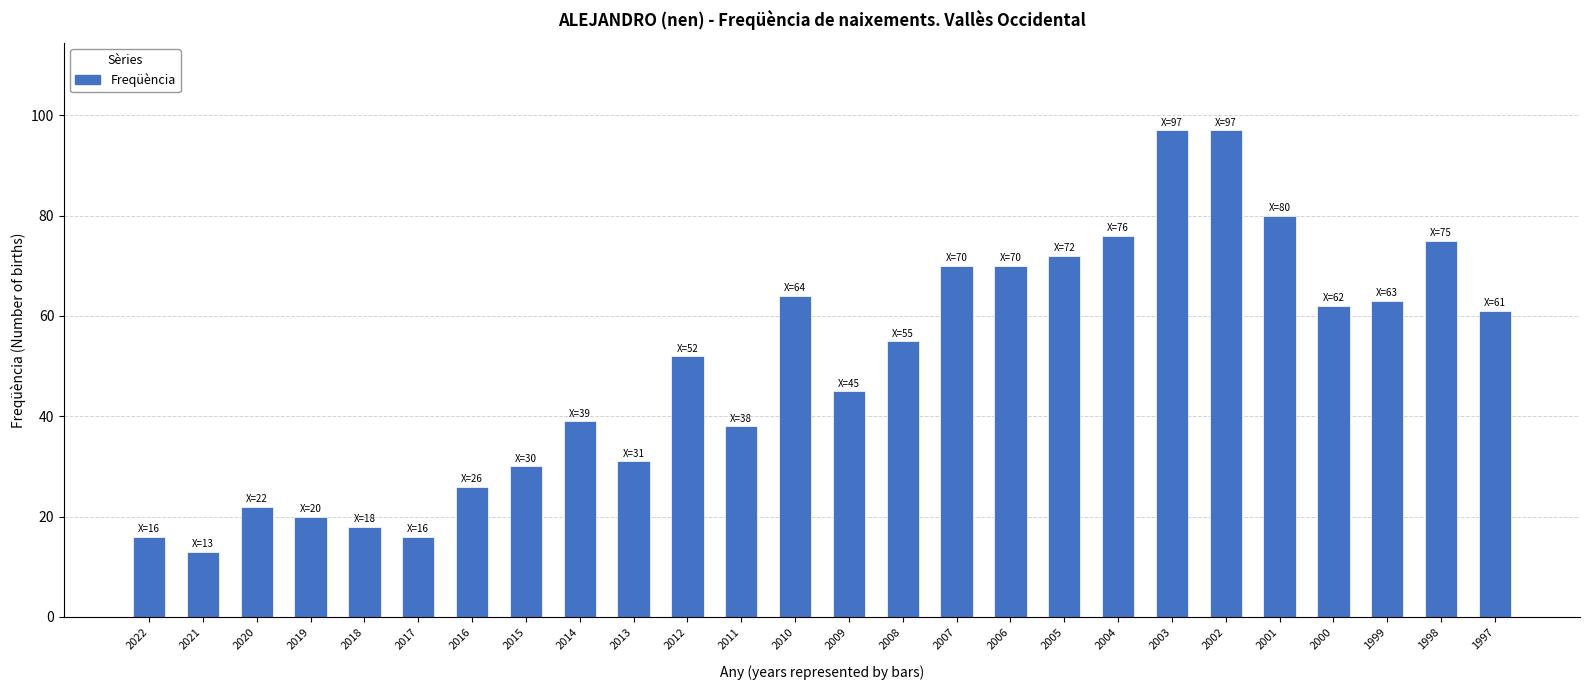

Reading right to left, what are all the values shown in this chart?

61	75	63	62	80	97	97	76	72	70	70	55	45	64	38	52	31	39	30	26	16	18	20	22	13	16